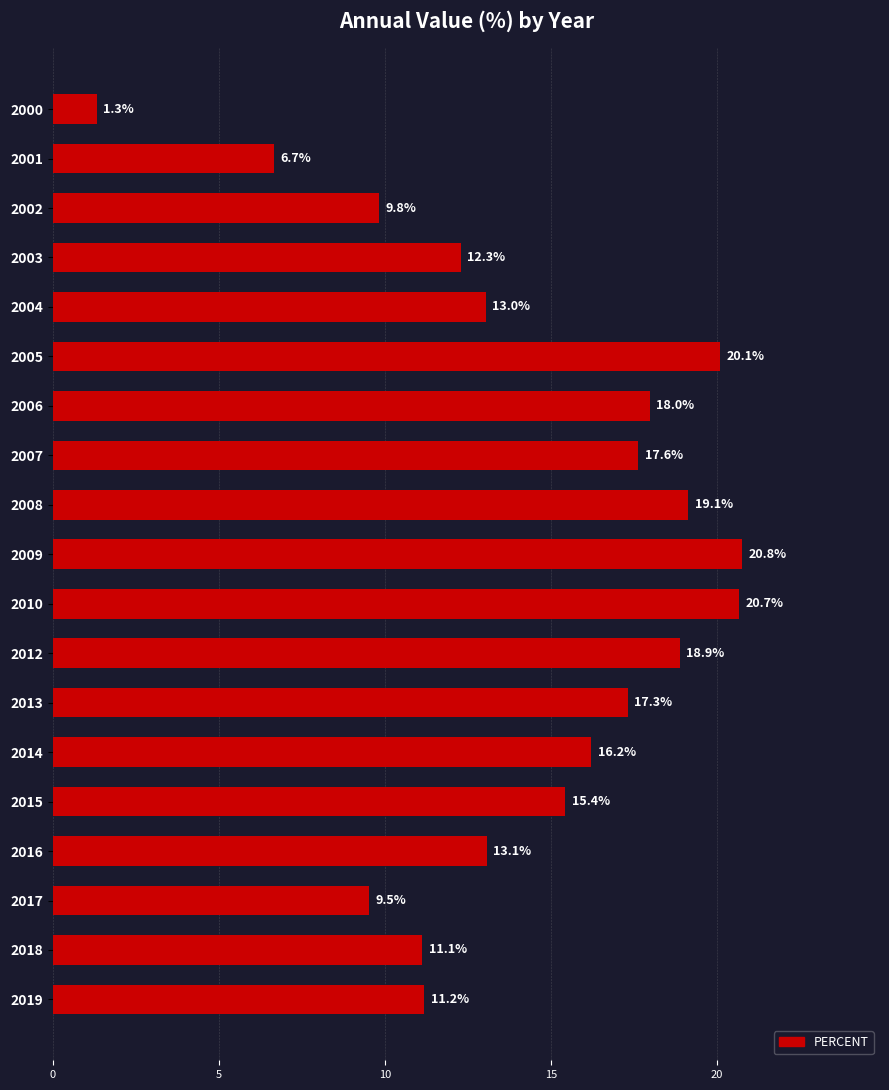

What is the greatest value displayed?

20.8